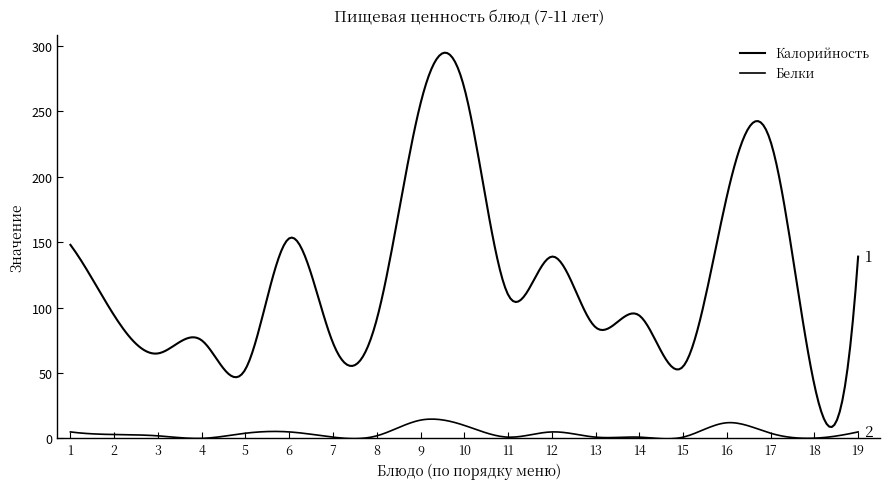

How many interior local peaks does the Калорийность series have?

6